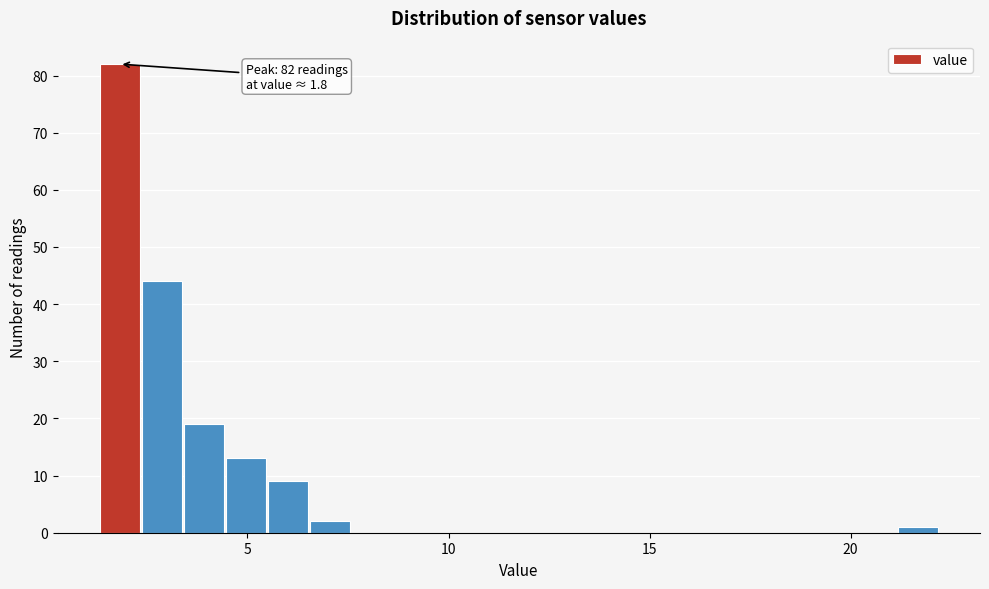

Read against the x-axis, roughly where is the centre of the tallest bar?

2.0